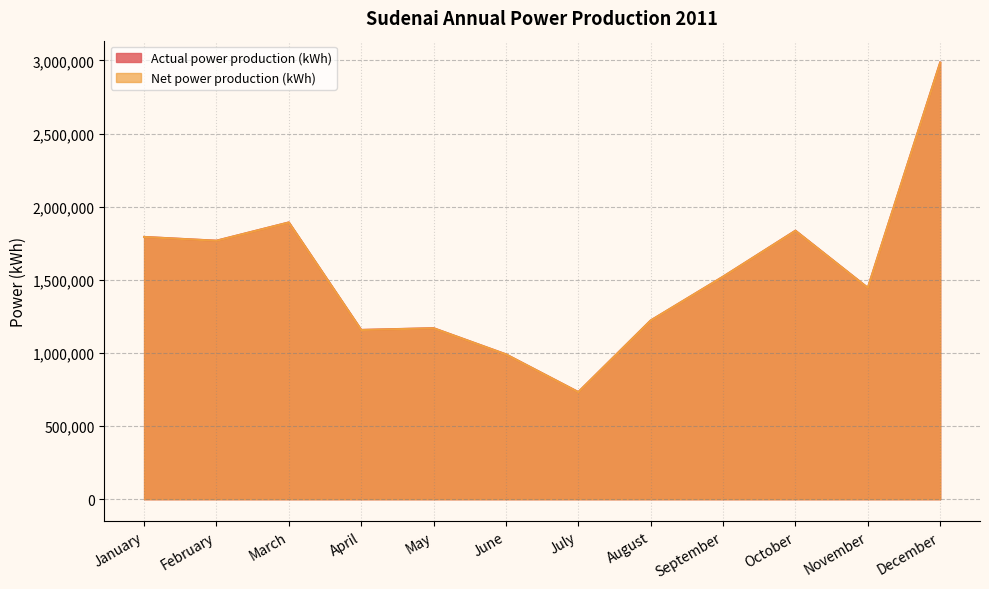

What is the sum of the Net power production (kWh) values at September and May?

2689758